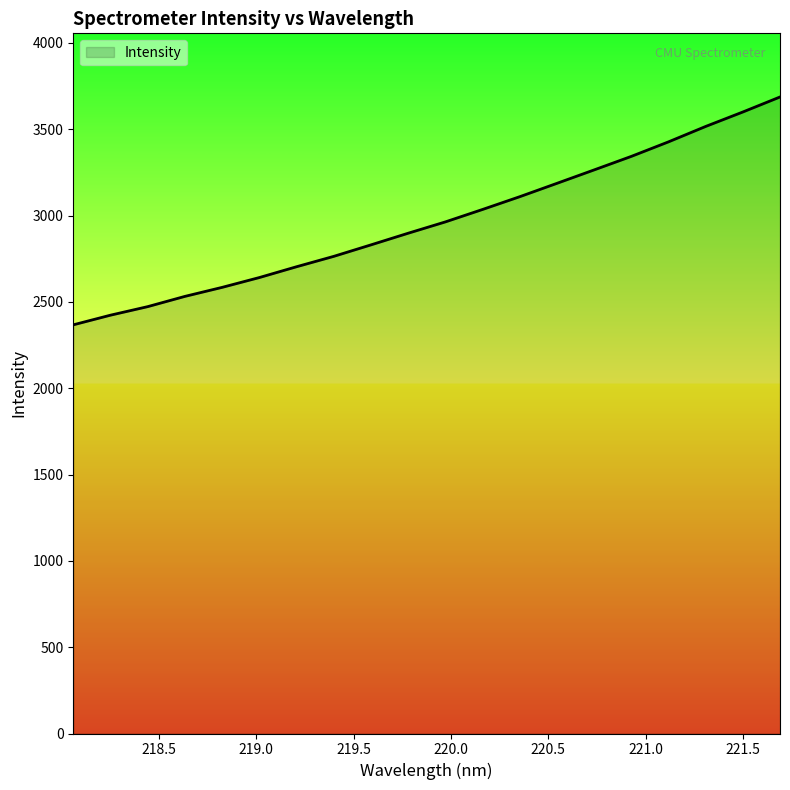

What is the greatest value displayed?

3687.2